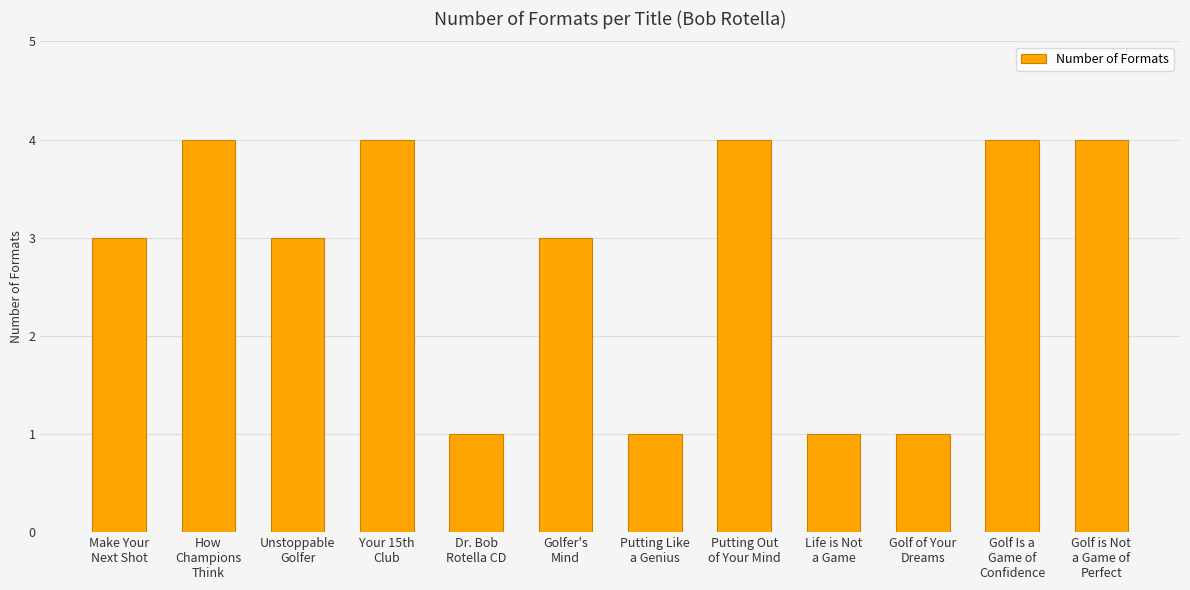

What is the difference between the values at Make Your
Next Shot and Life is Not
a Game?

2